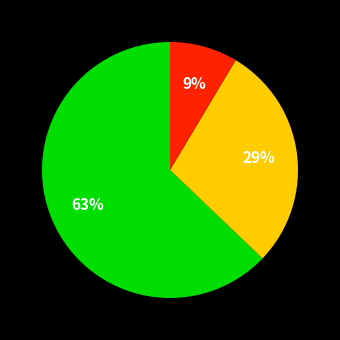

To the nearest percent, what is the average slice percentage?

33%